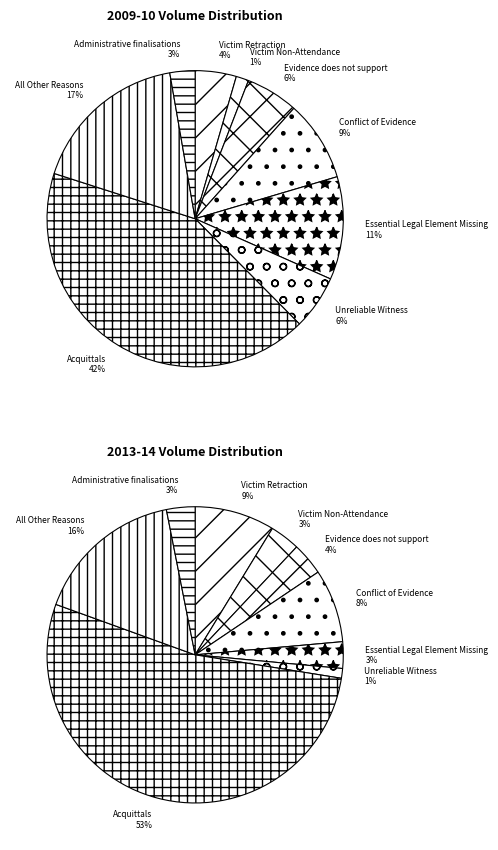

The Acquittals slice represents 53% of the pie. True or false?

True